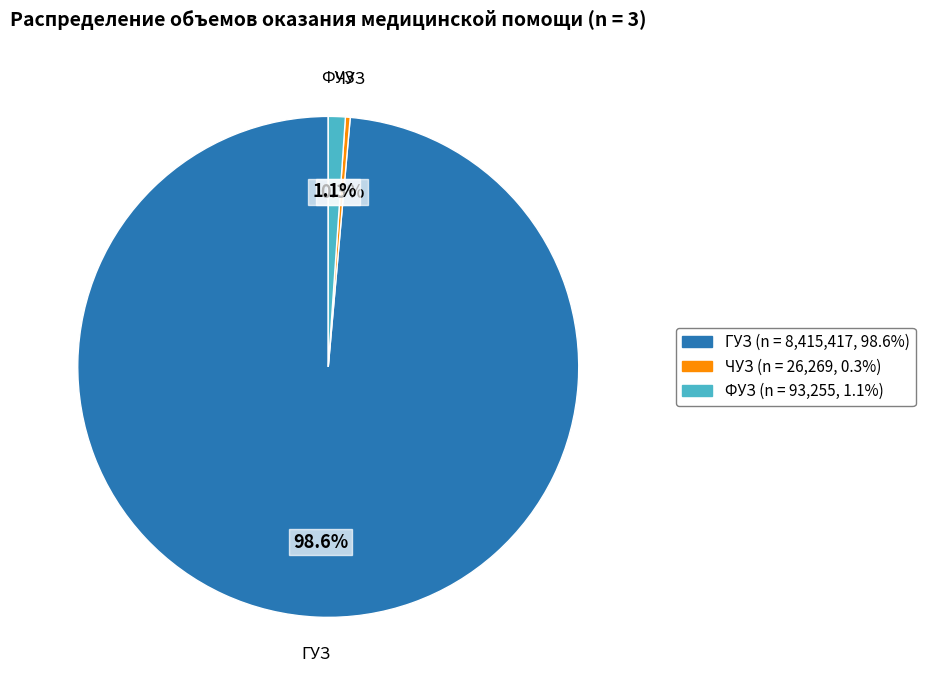

Rank the categories by value from lowest to highest.

ЧУЗ, ФУЗ, ГУЗ